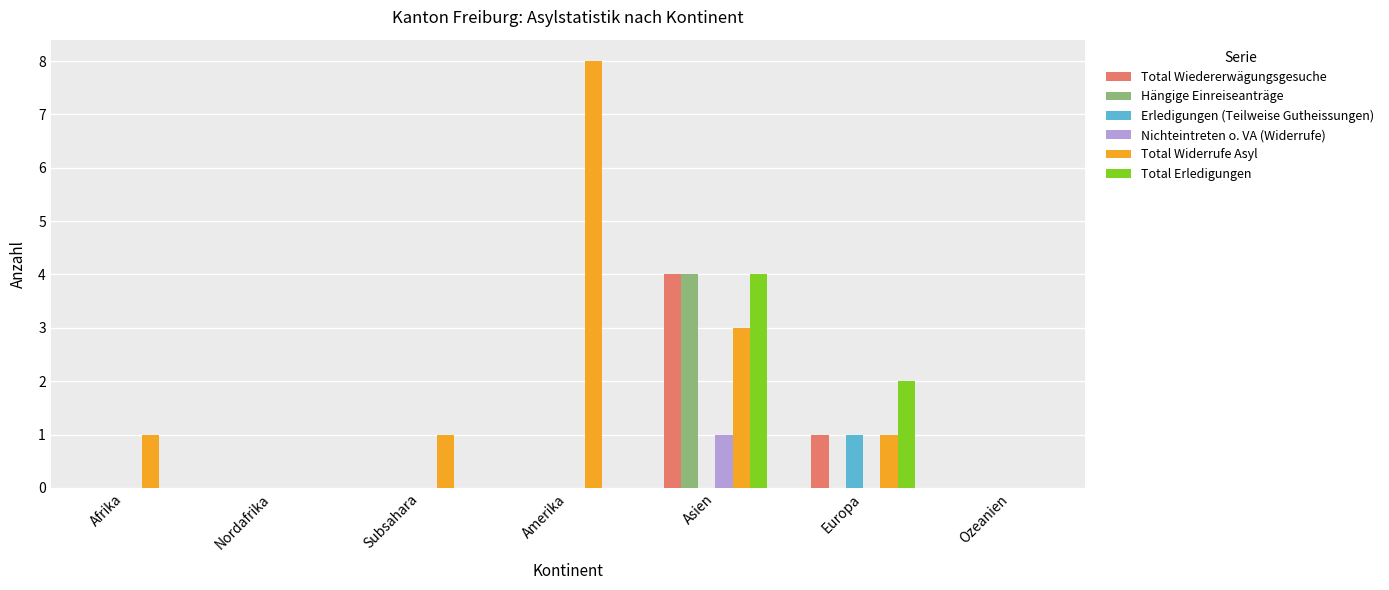

Read the Total Erledigungen value at Europa.

2